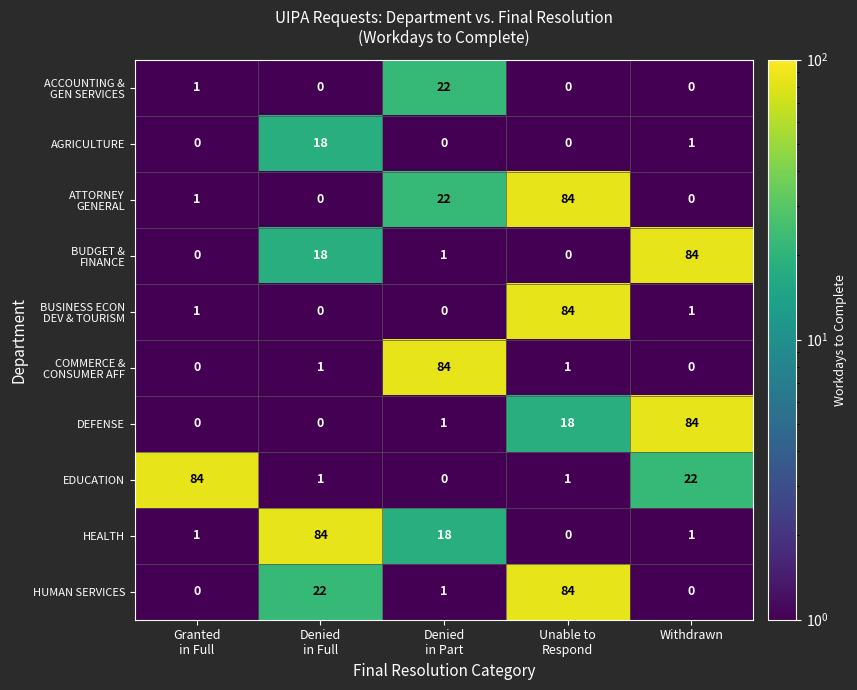

What is the difference between the maximum and second lowest values in the AGRICULTURE series?

18